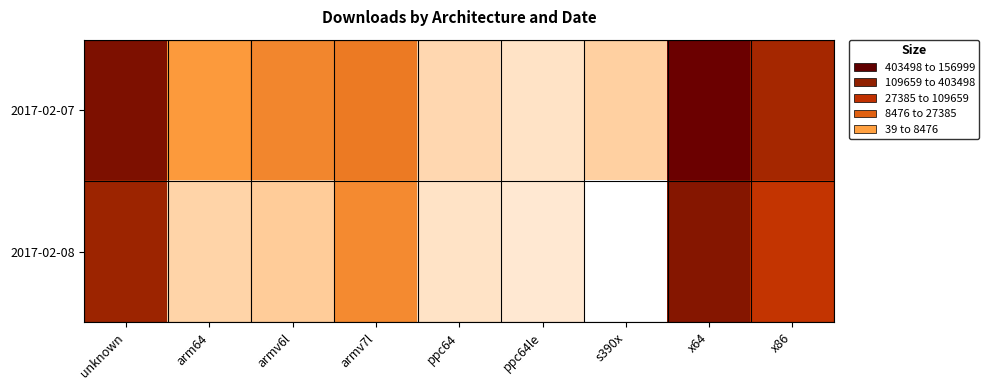

At which category is the sum across all series the highest?

x64